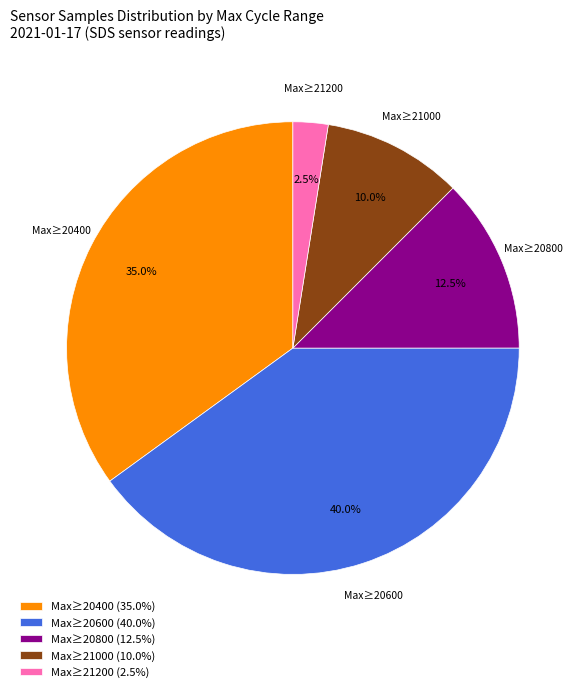

Combined, what portion of the pie is Max≥21000 and Max≥21200?

12.5%